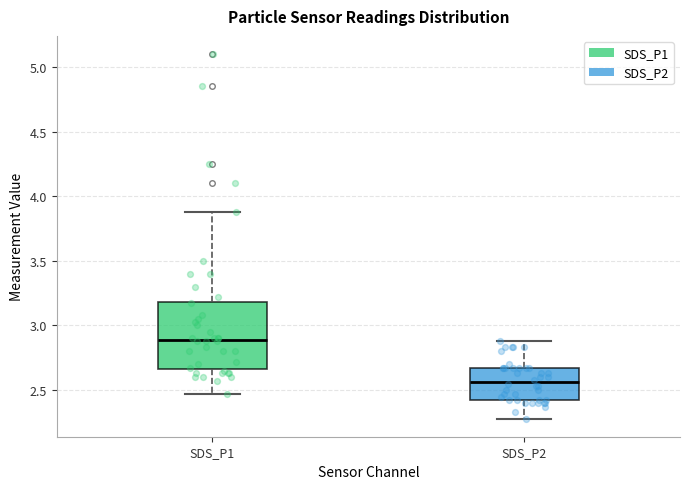

Where does the upper whisker of the box for SDS_P1 end on the y-axis? The values are not printed on the chart, so give them approximately, as read against the axis.

3.90